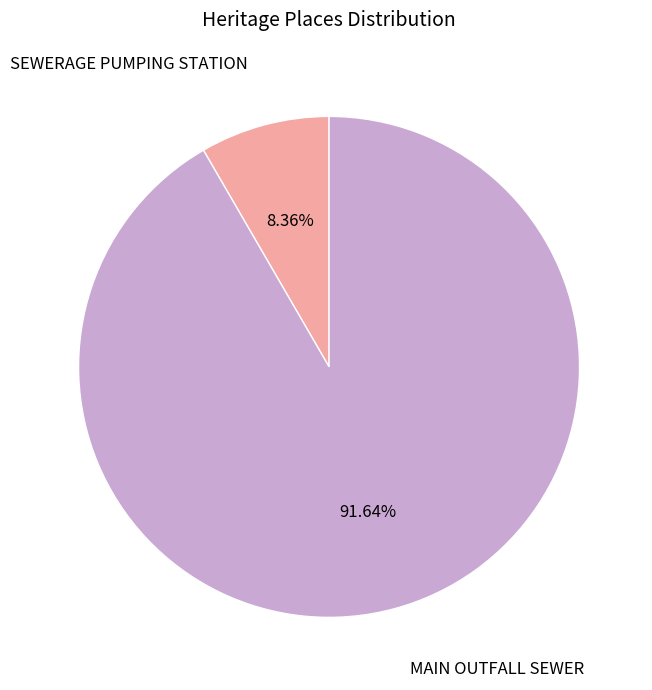

Does SEWERAGE PUMPING STATION account for over 50% of the chart?

No